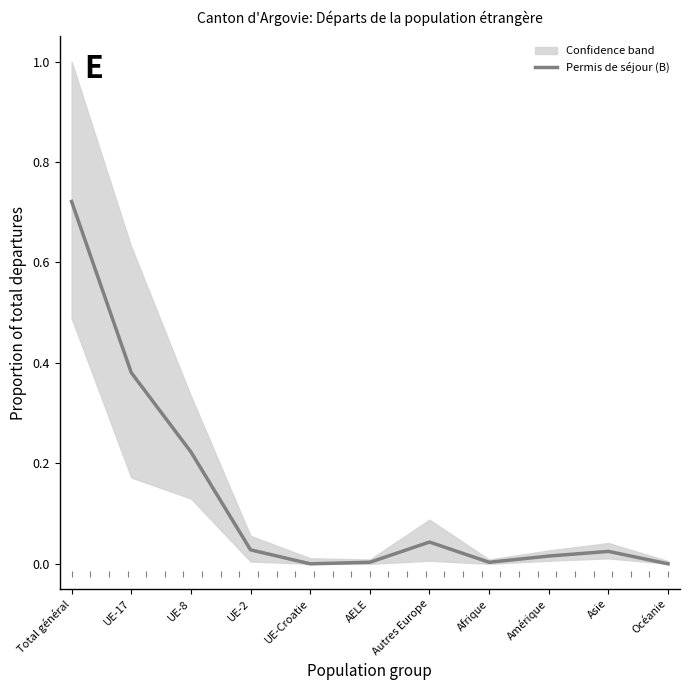

Rank the categories by value from highest to lowest.

Total général, UE-17, UE-8, Autres Europe, UE-2, Asie, Amérique, AELE, Afrique, UE-Croatie, Océanie